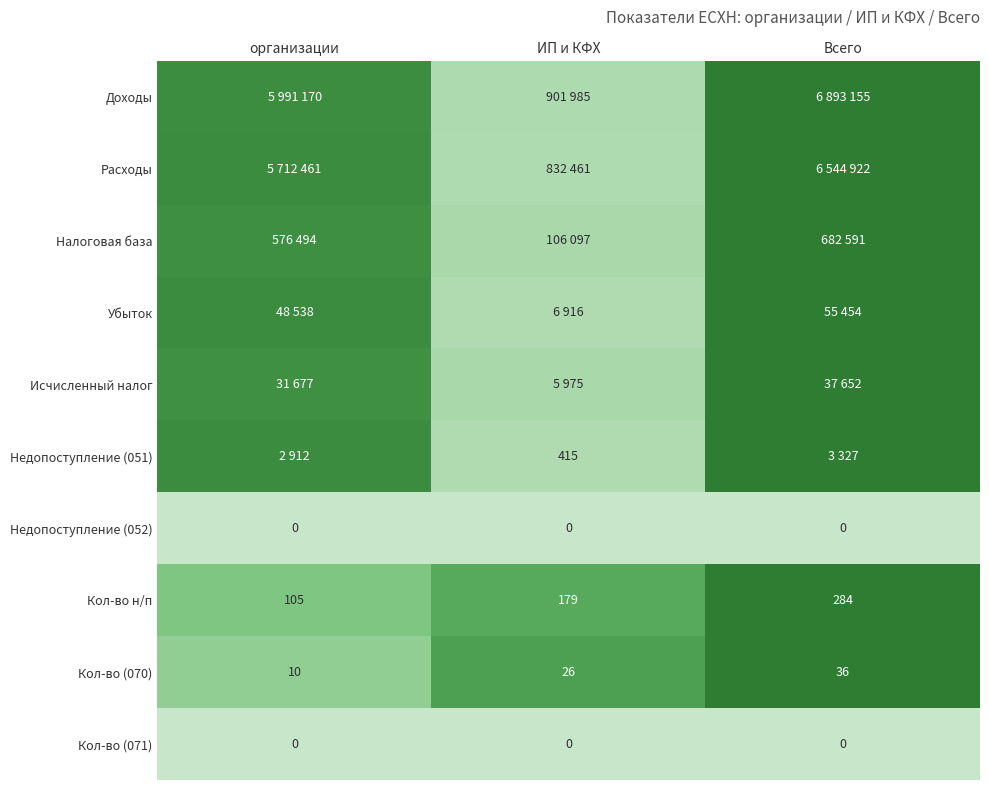

At which label does Кол-во (070) reach its peak?

Всего